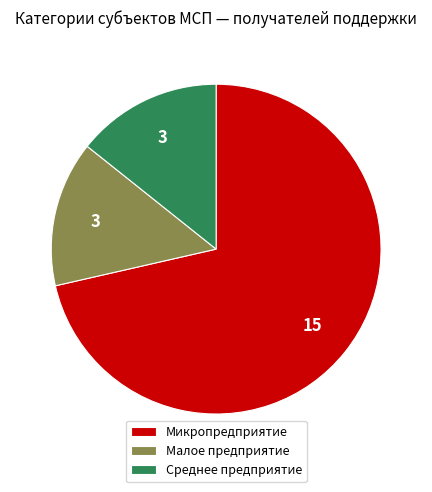

Which slice is the largest?

Микропредприятие